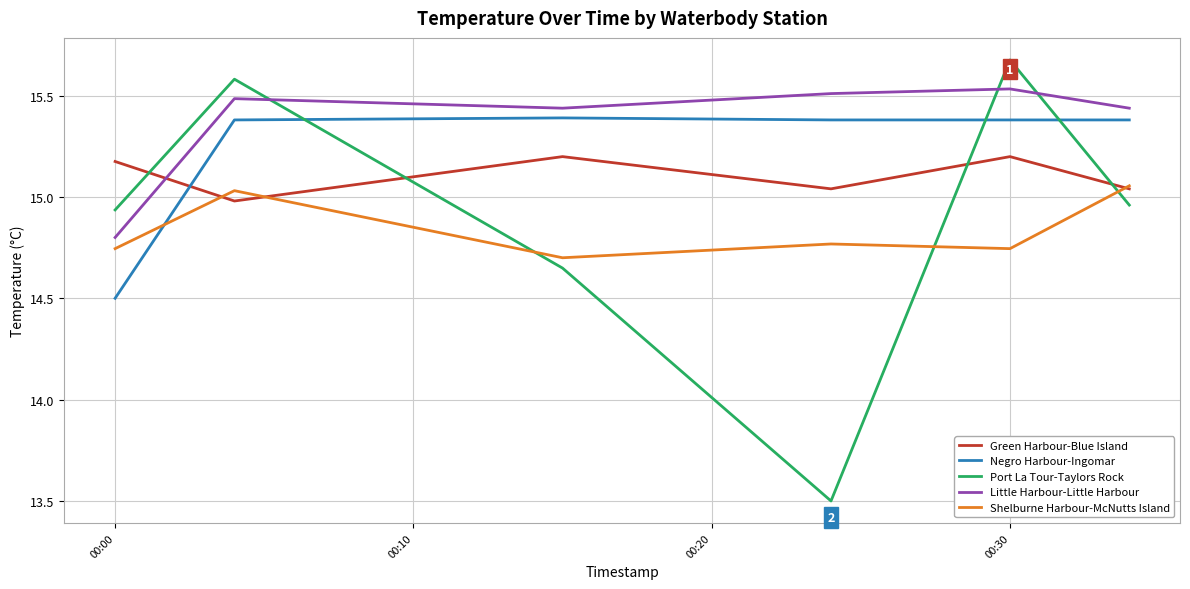

True or false: Negro Harbour-Ingomar and Little Harbour-Little Harbour cross at least once.

False